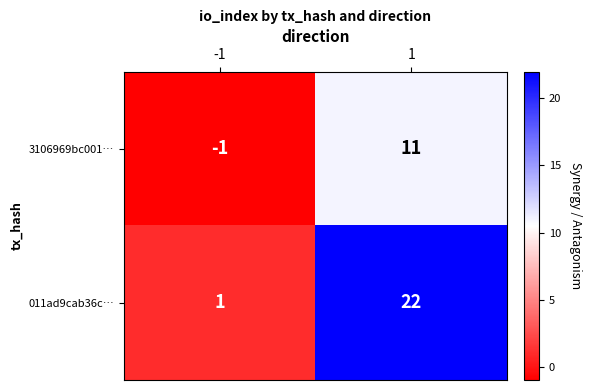

What is the difference between the maximum and minimum values in the 011ad9cab36c… series?

21